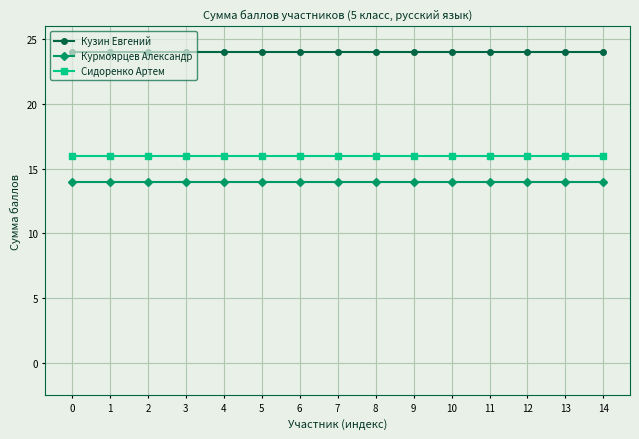

Count the number of data series in this chart.

3